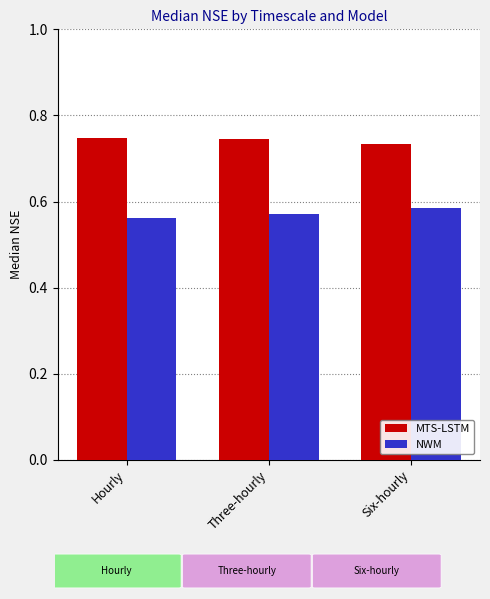

Count the NWM values in the range 0 to 1.

3